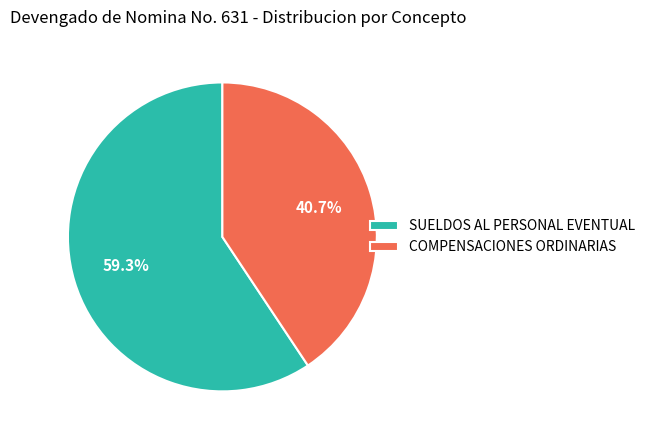

Is SUELDOS AL PERSONAL EVENTUAL the majority of the pie?

Yes